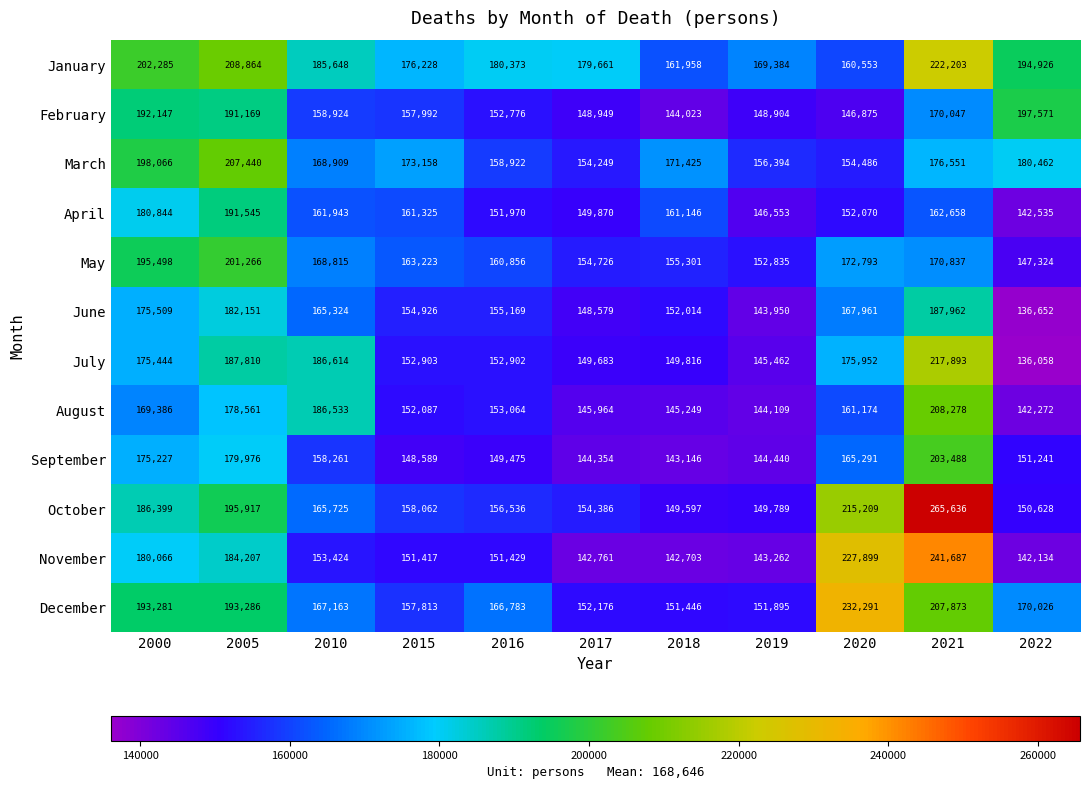

At which category is the sum across all series the highest?

2021